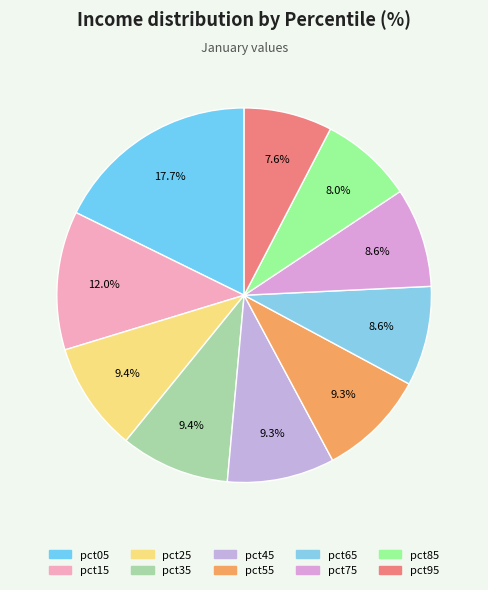

Count the number of slices in the pie.

10